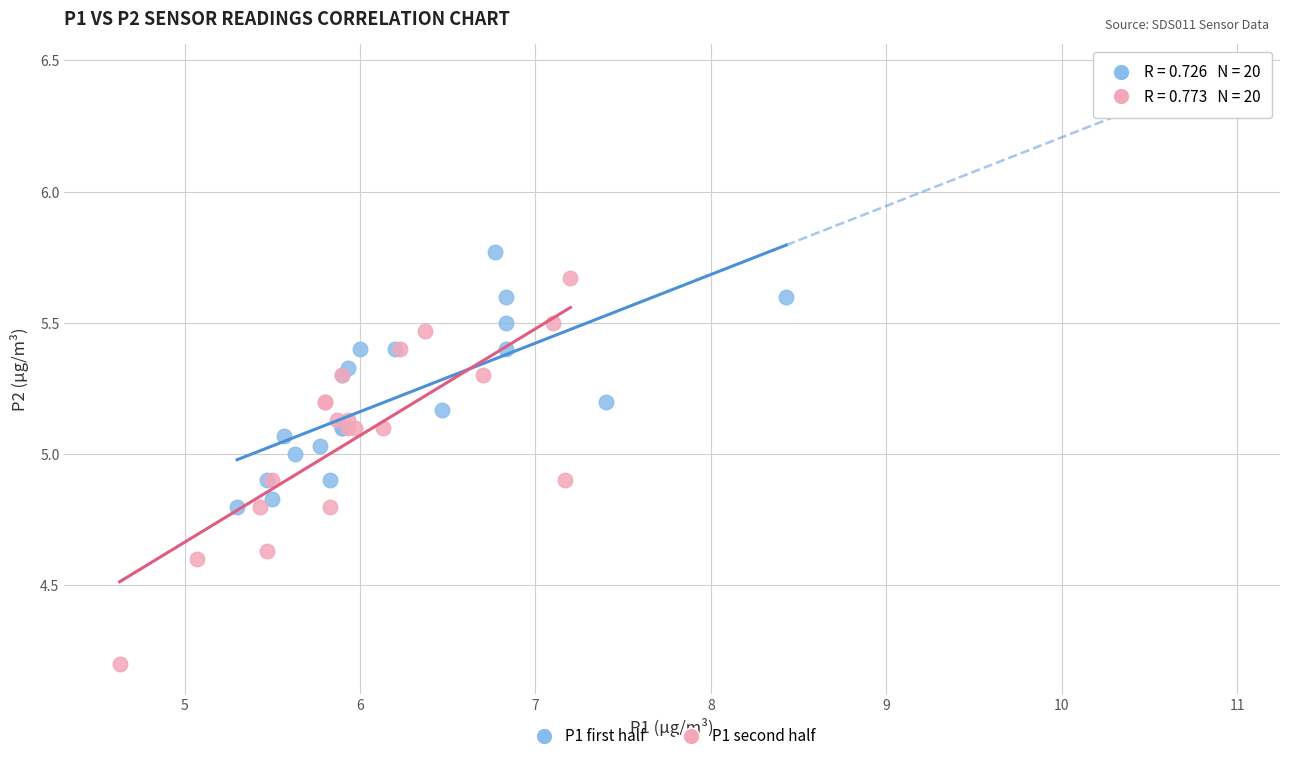

Which series has the widest spread of Y values?

P1 second half